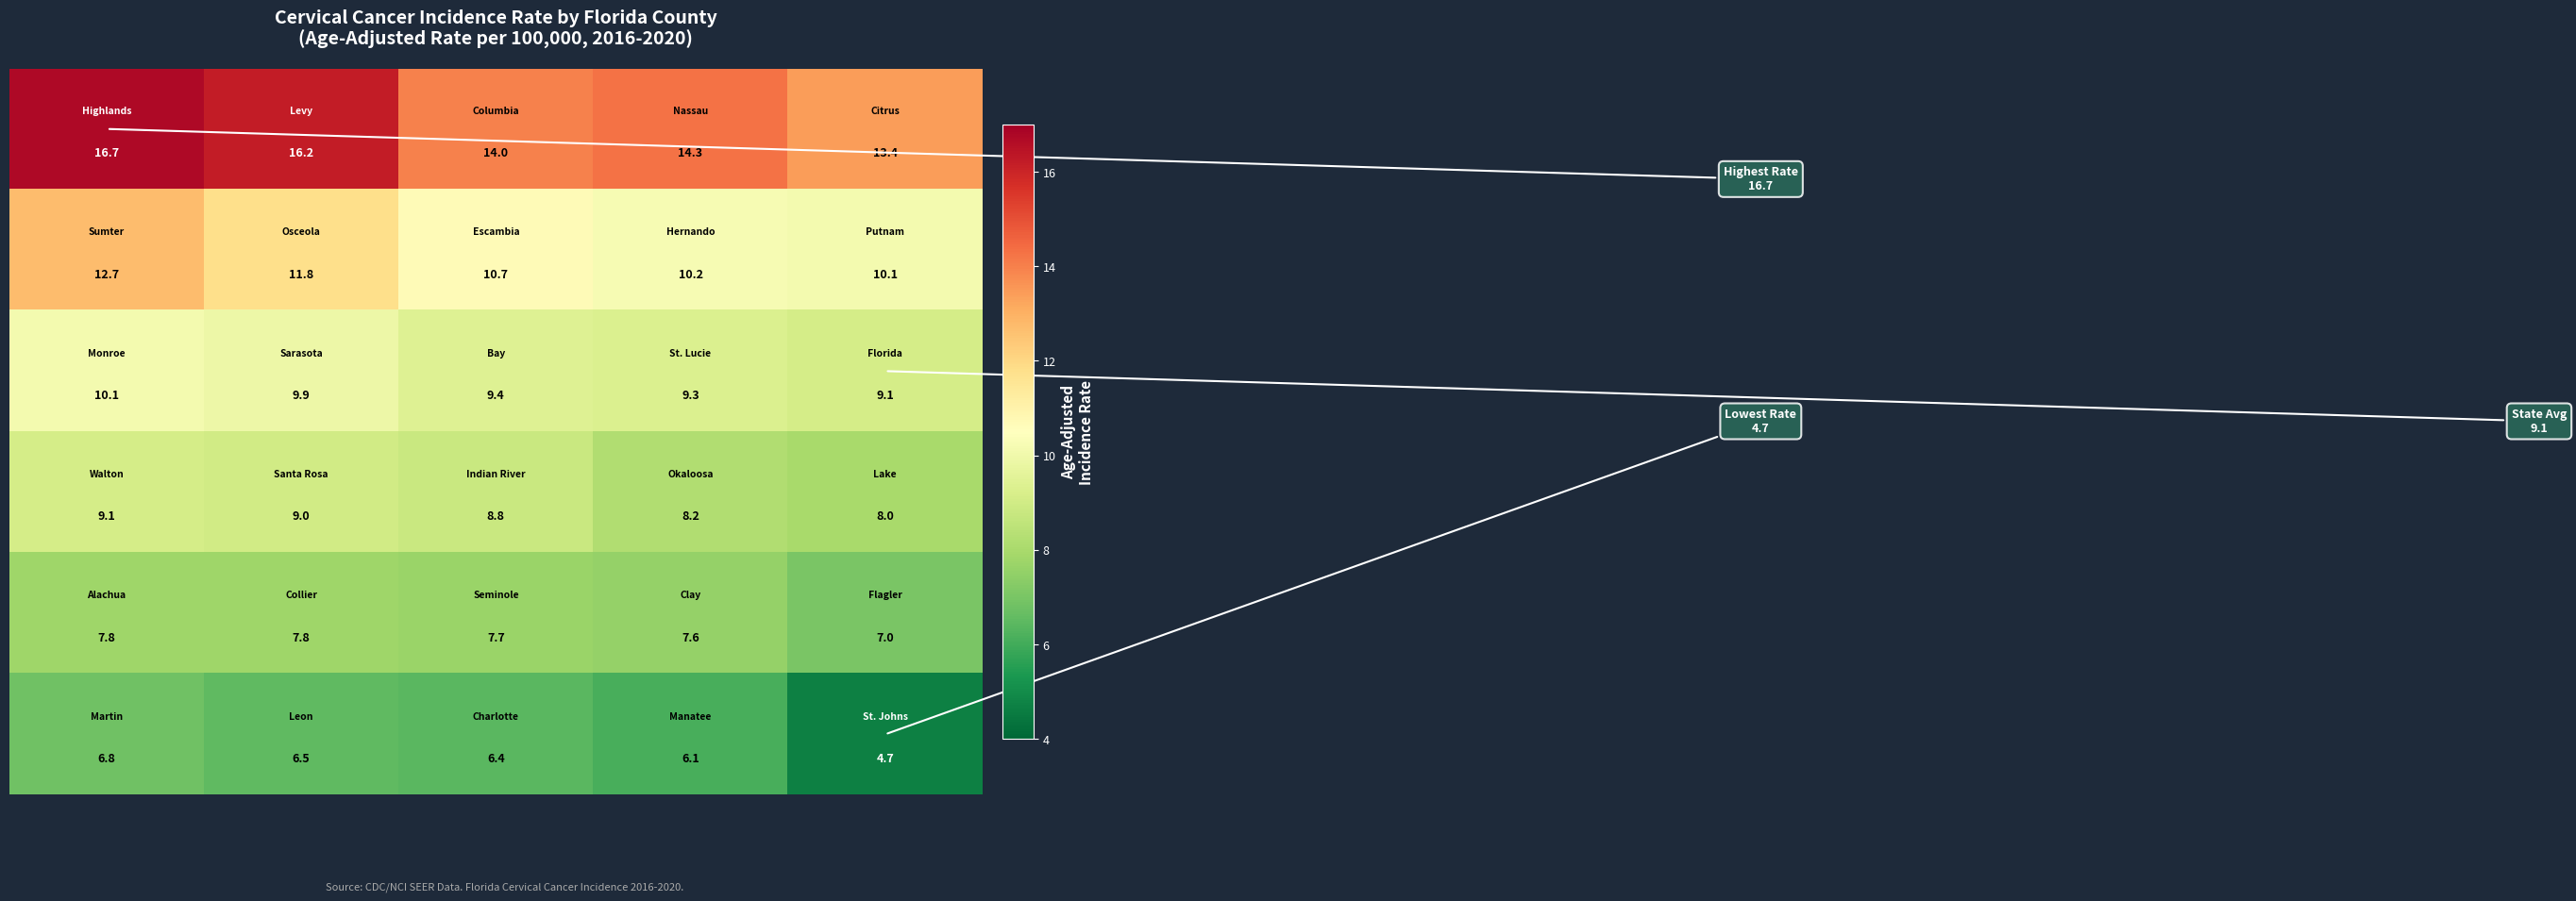

At how many categories does at least one series exceed 12?

5